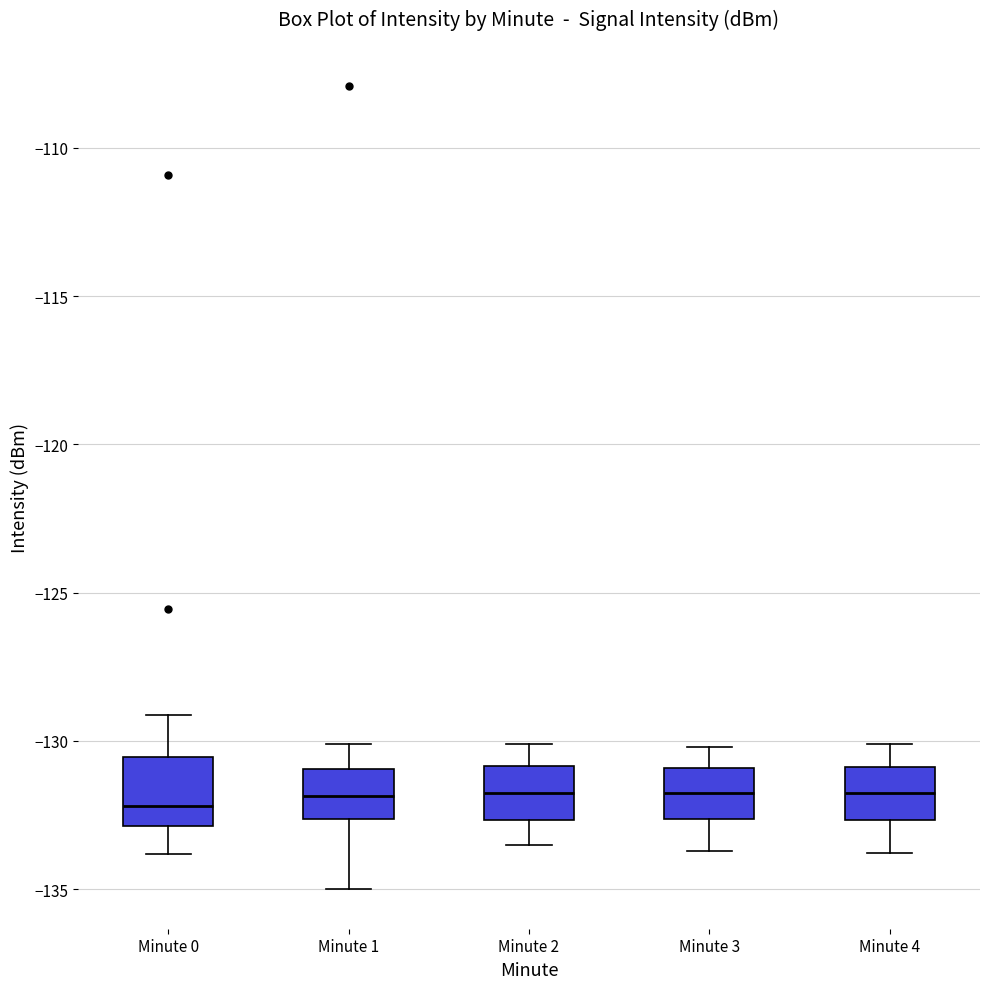

Which box is the tallest, from its lower edge to its upper edge?

Minute 0